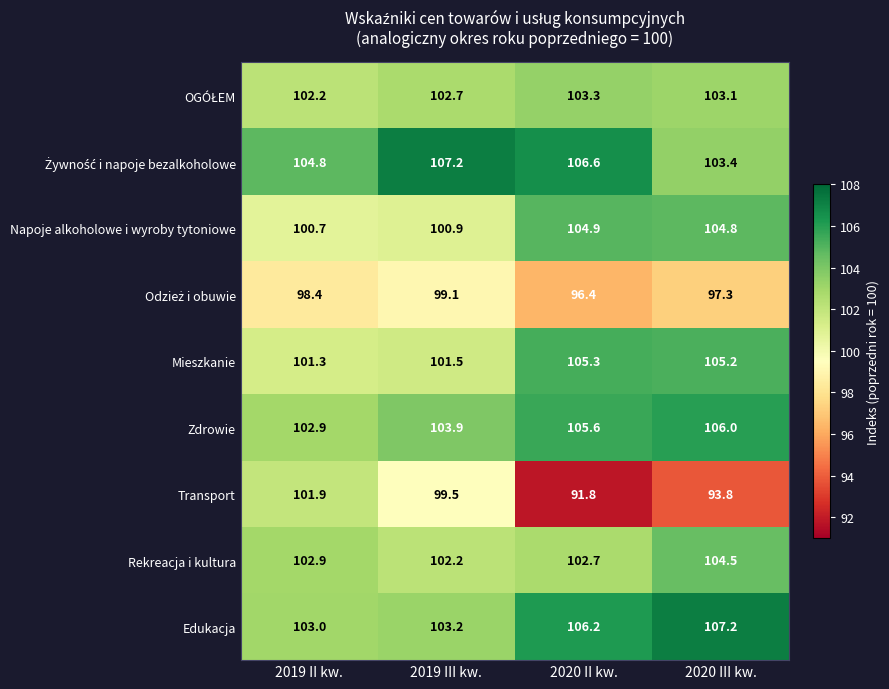

What is the difference between the maximum and minimum values in the Transport series?

10.1